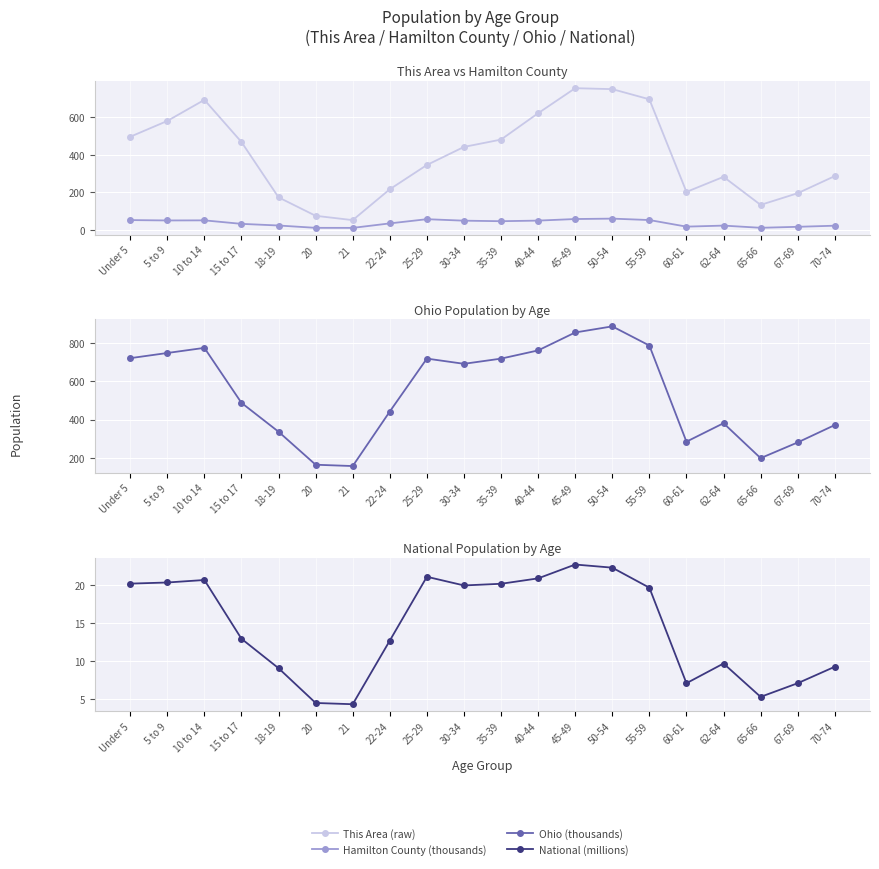

Which series has the largest total across all categories?

Ohio (thousands)